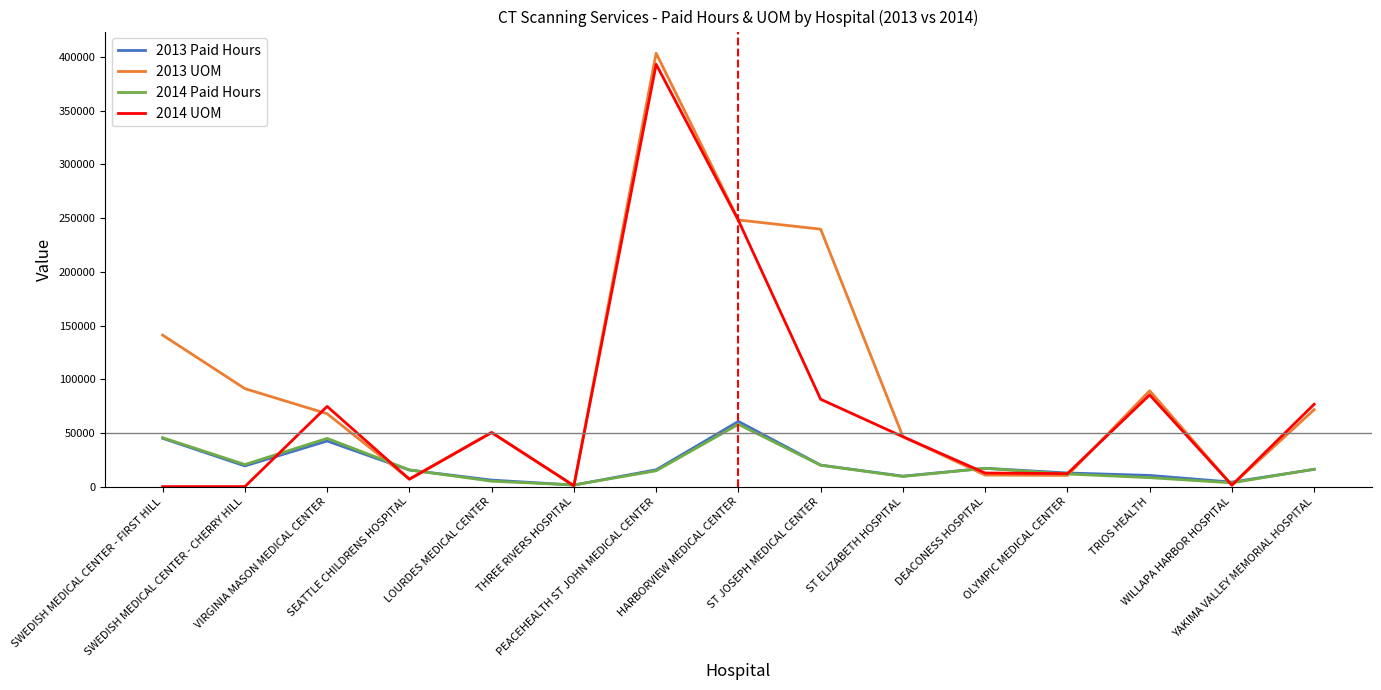

Where does the 2014 Paid Hours series first go above 15558?

SWEDISH MEDICAL CENTER - FIRST HILL